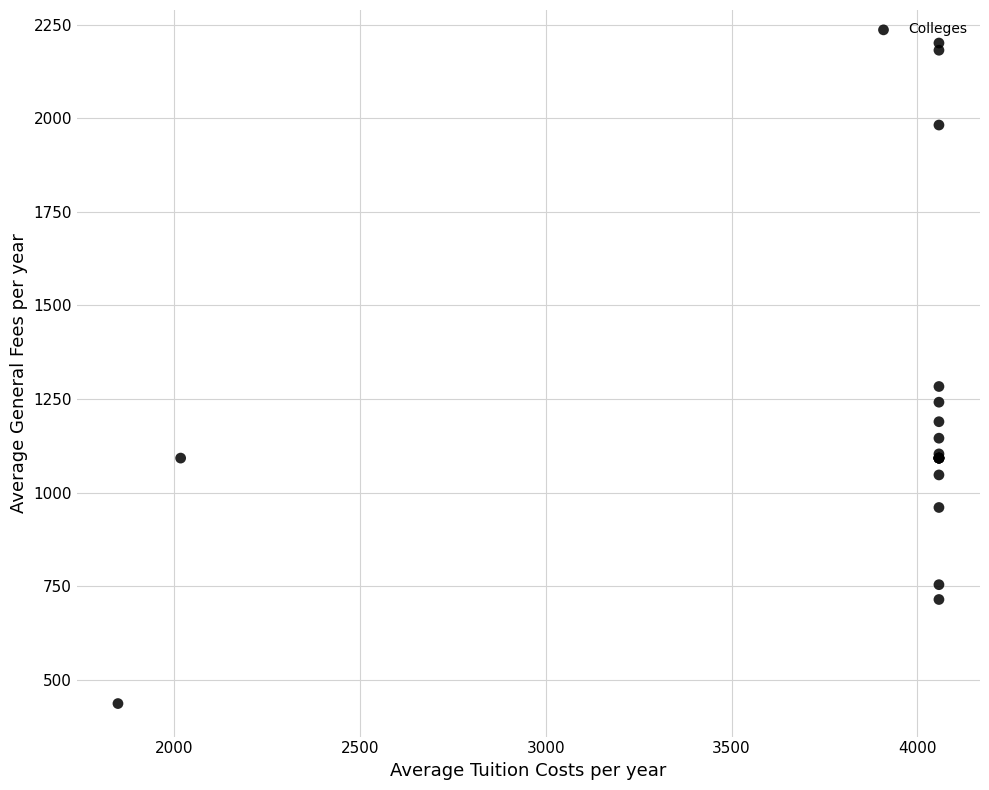

What Y value in the scatter plot is closest to 1318?

1283.3